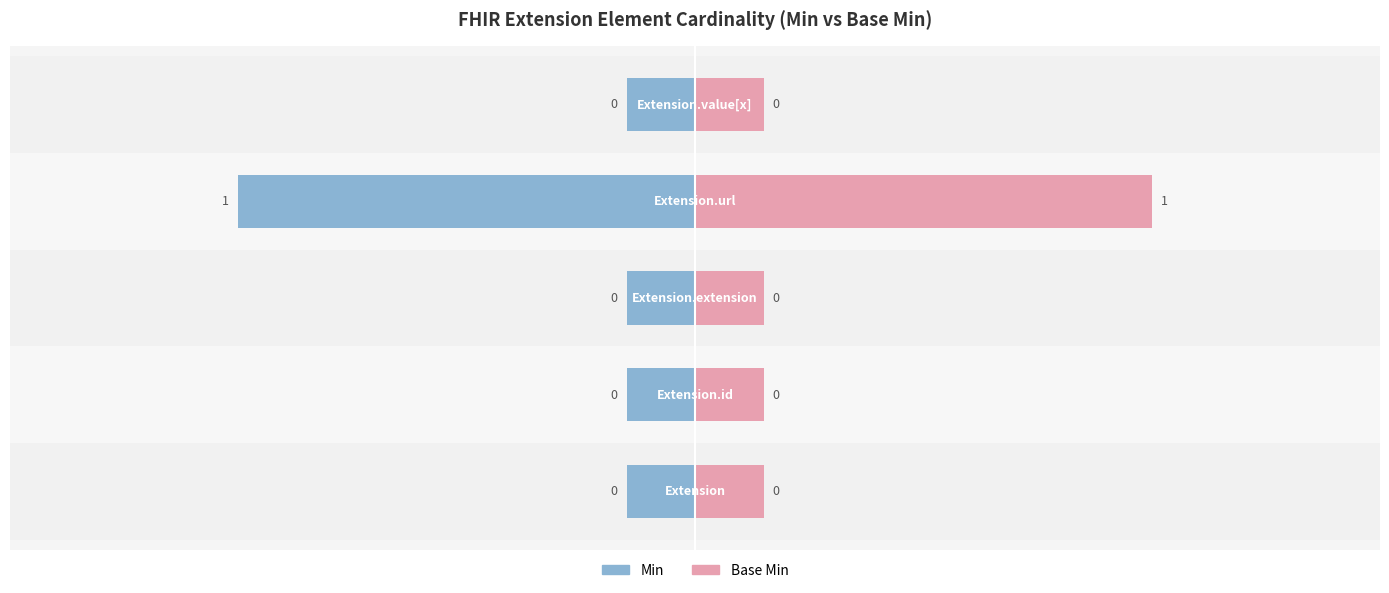

What is the label of the 4th bar from the right?

Extension.id